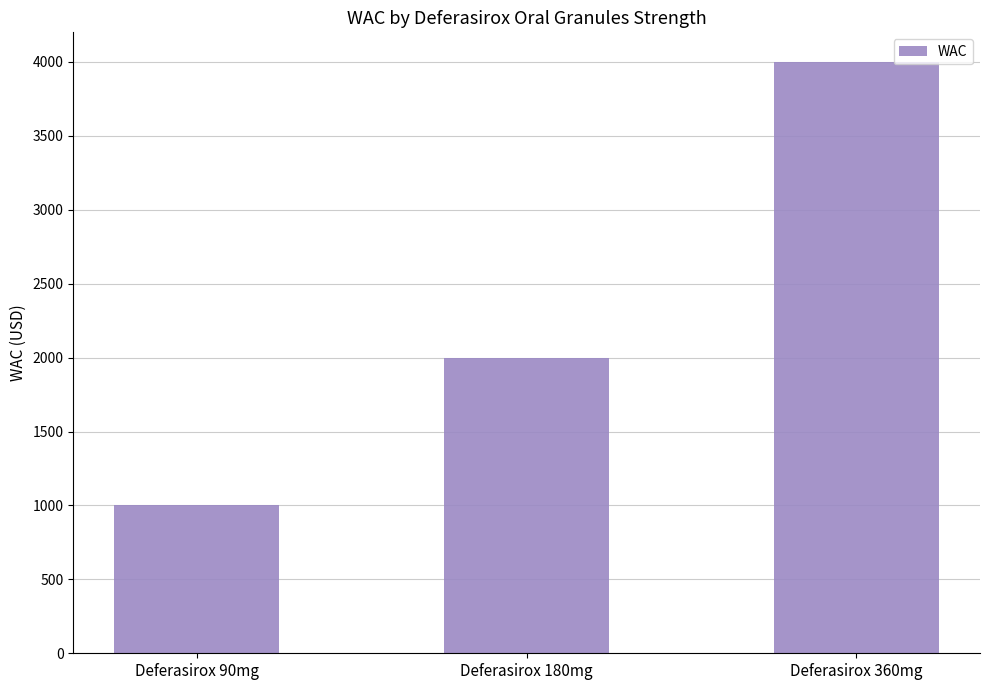

Which category has the highest value across all series?

Deferasirox 360mg